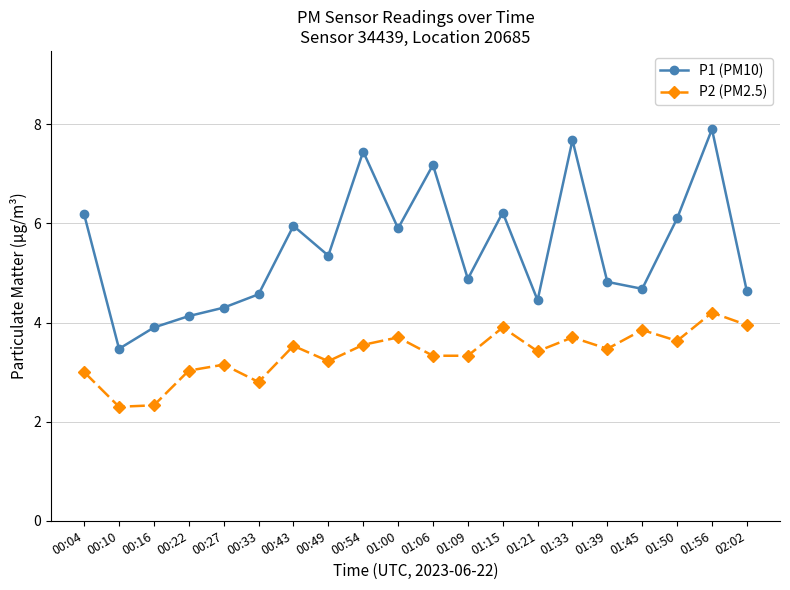

Does the chart have visible grid lines?

Yes